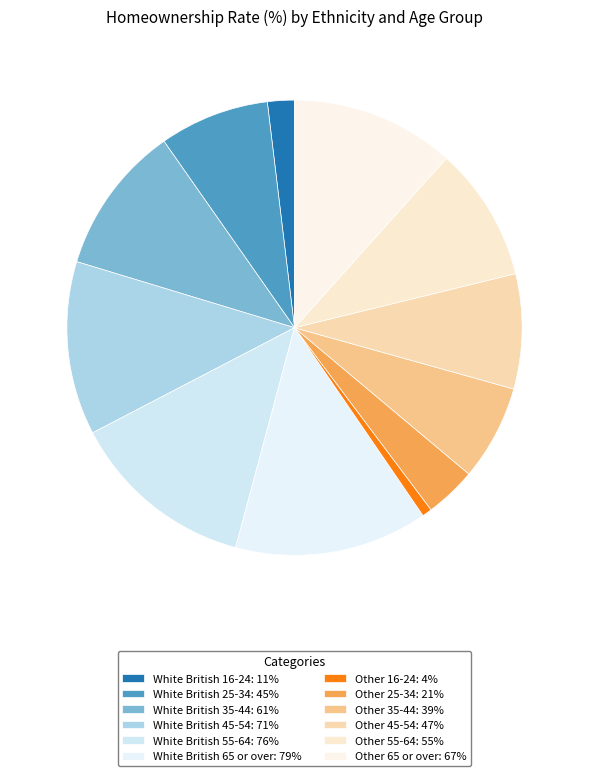

To the nearest percent, what is the average slice percentage?

8%